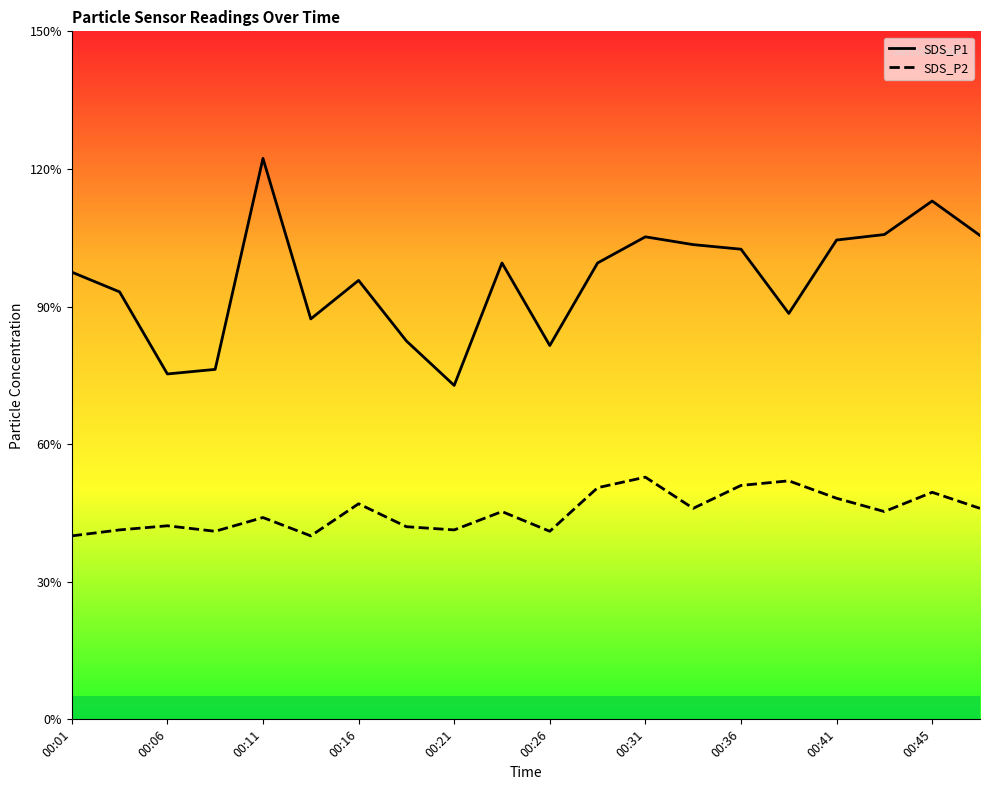

How many lines are shown in the chart?

2